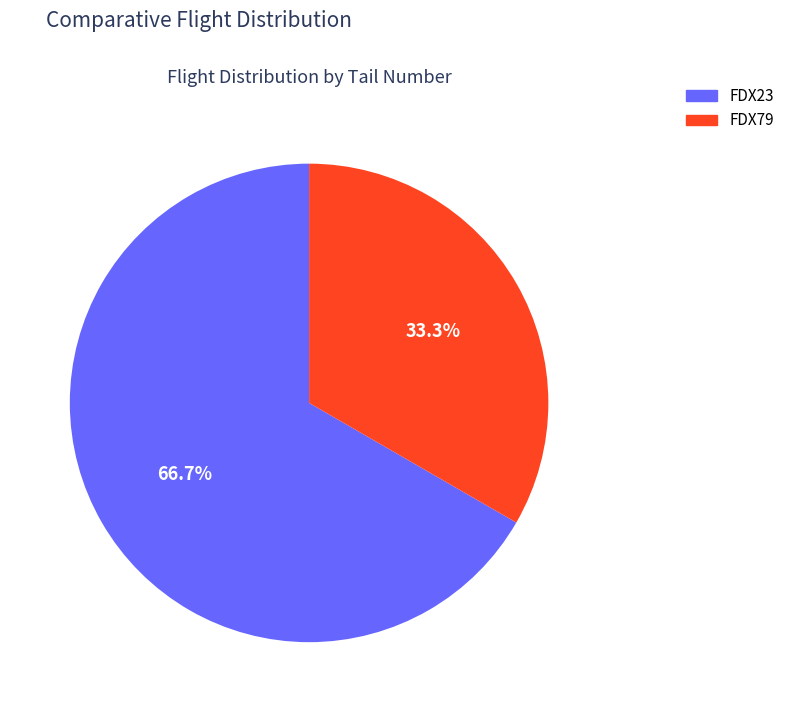

To the nearest percent, what portion does FDX79 represent?

33%